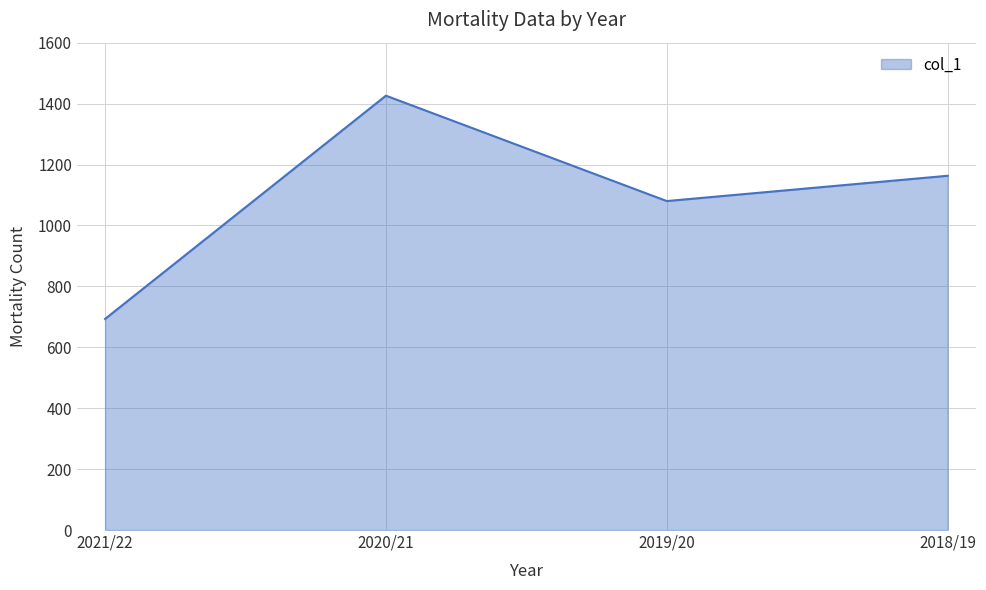

What is the minimum value shown in the chart?

693